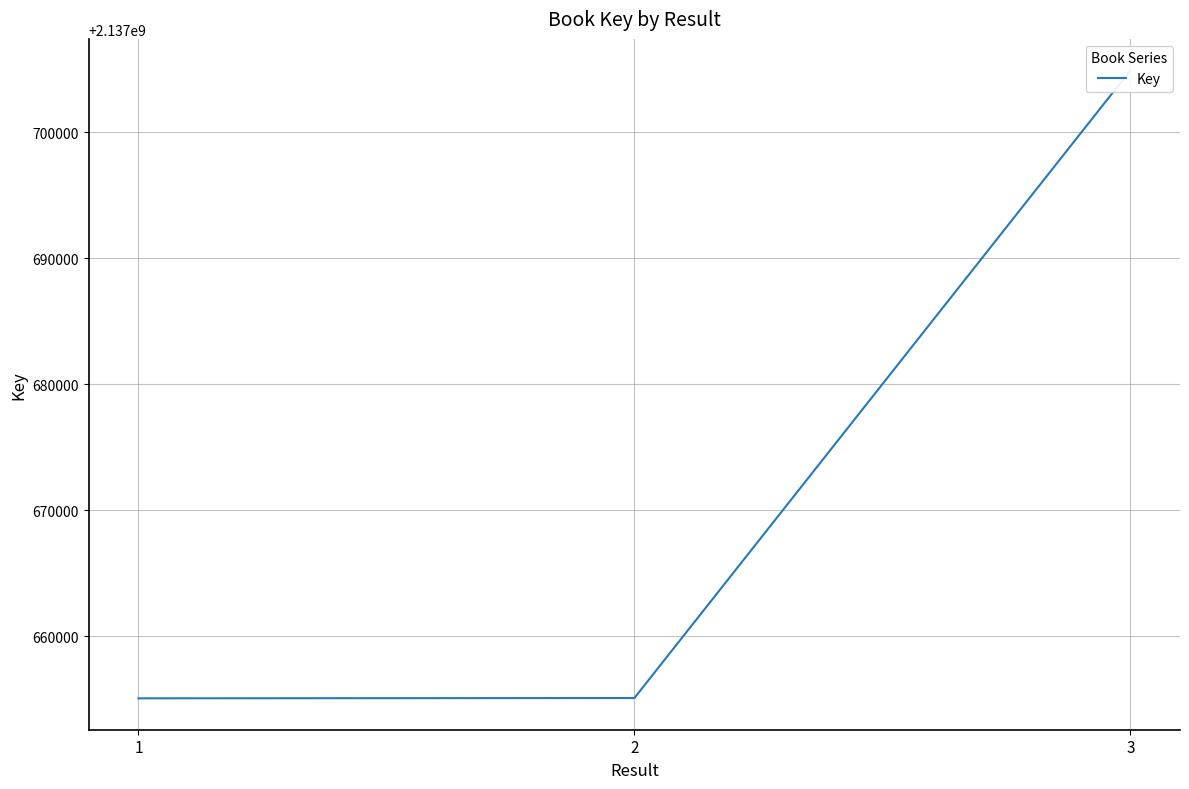

How many categories are shown in the chart?

3